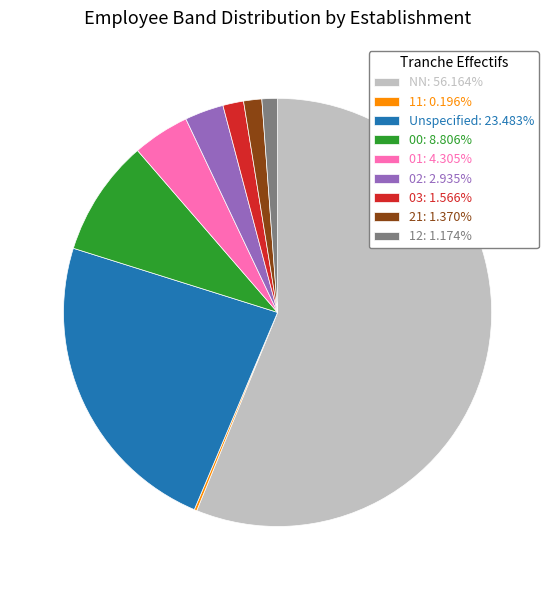

Does NN: 56.164% account for over 50% of the chart?

Yes